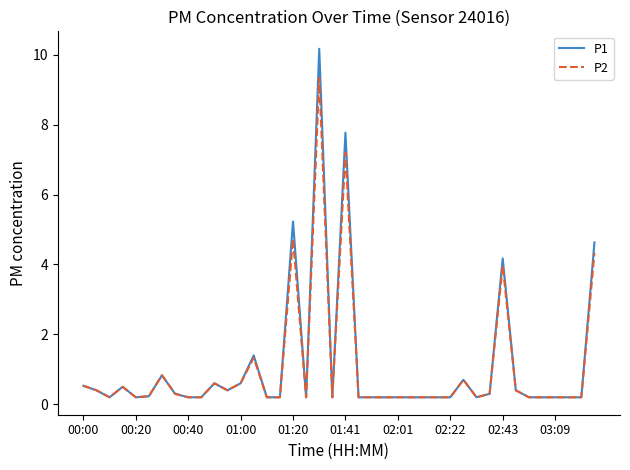

Rank the series by their maximum value, from highest to lowest.

P1, P2